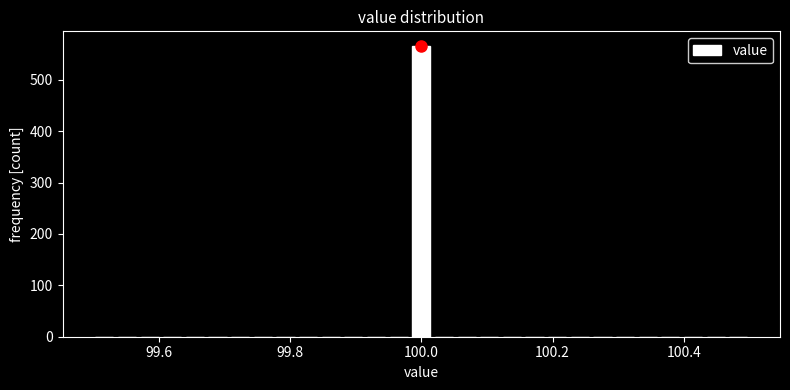

Around what value on the x-axis is the tallest bar? Give the approximate position of its centre, as read against the axis.

100.00